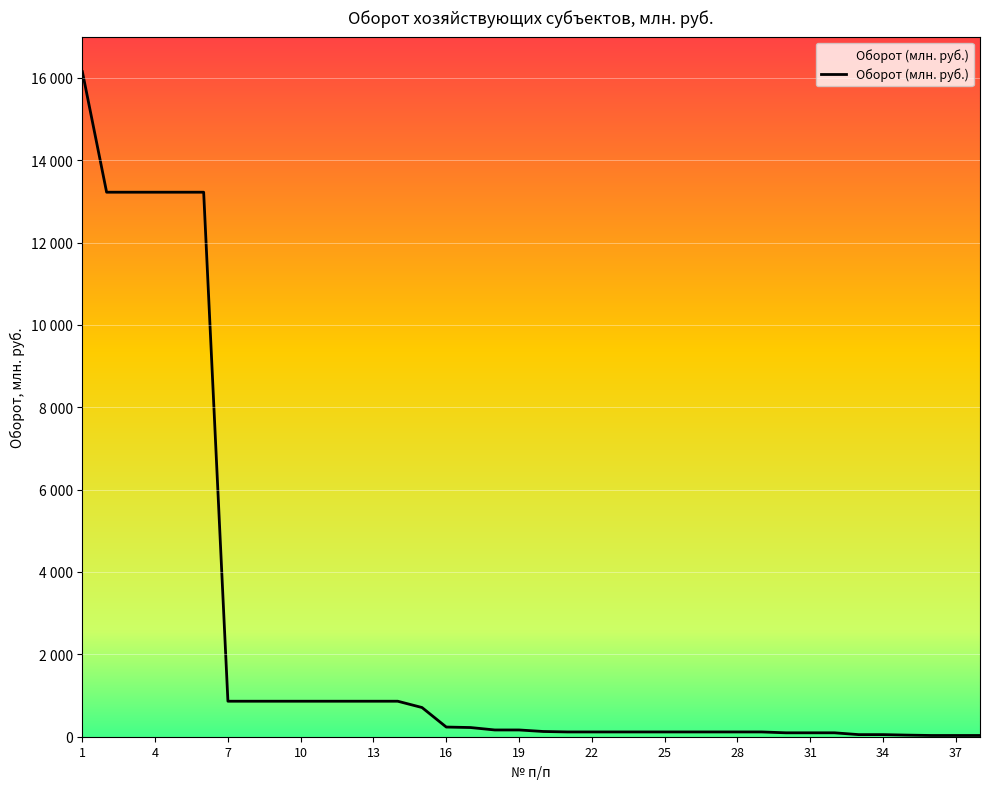

Does the chart display data point markers on the line(s)?

No